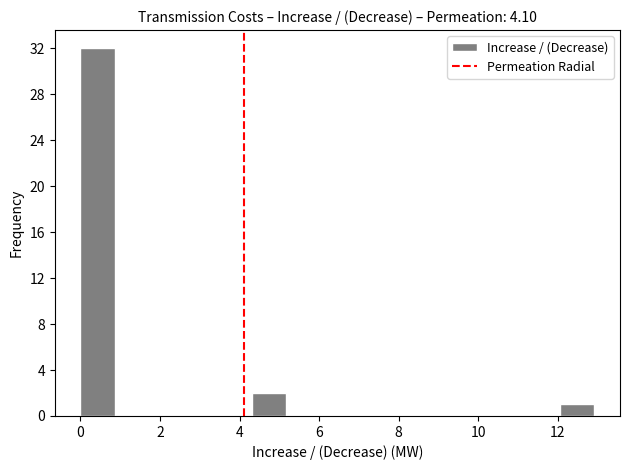

Reading left to right, list every bar in this chart as the range it spans on the x-axis followed by its height. Neither the bar edges nor the heights are printed on the chart, so give them approximately, as read against the axes.

0.0 to 0.8: 32
0.8 to 1.8: 0
1.8 to 2.6: 0
2.6 to 3.4: 0
3.4 to 4.4: 0
4.4 to 5.2: 2
5.2 to 6.0: 0
6.0 to 6.8: 0
6.8 to 7.8: 0
7.8 to 8.6: 0
8.6 to 9.4: 0
9.4 to 10.4: 0
10.4 to 11.2: 0
11.2 to 12.0: 0
12.0 to 13.0: 1